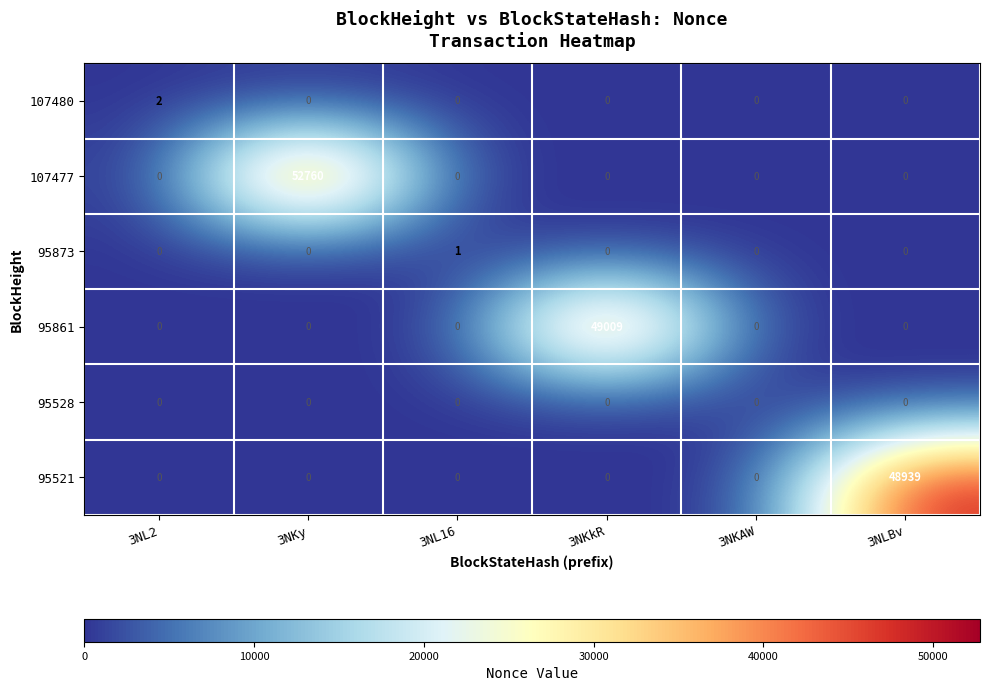

The 95521 series shows 24438 at 3NL16. True or false?

False